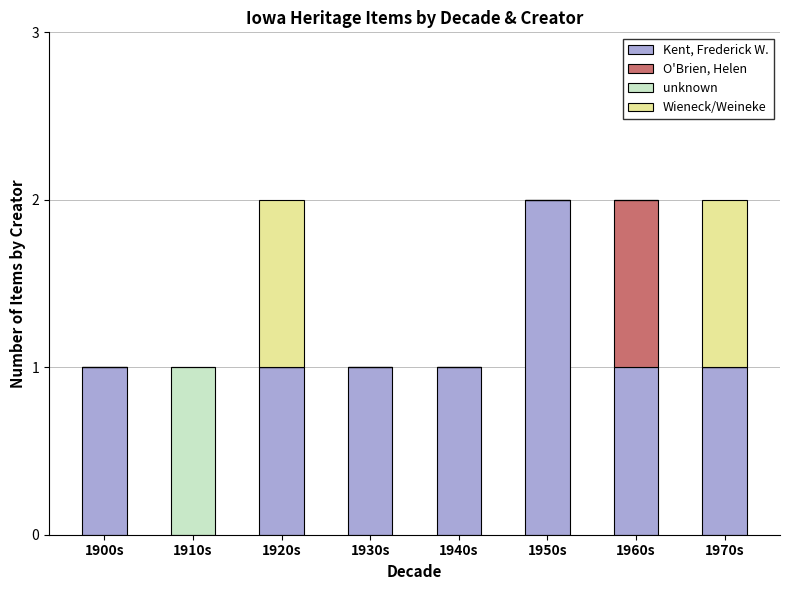

At which label does Kent, Frederick W. reach its peak?

1950s